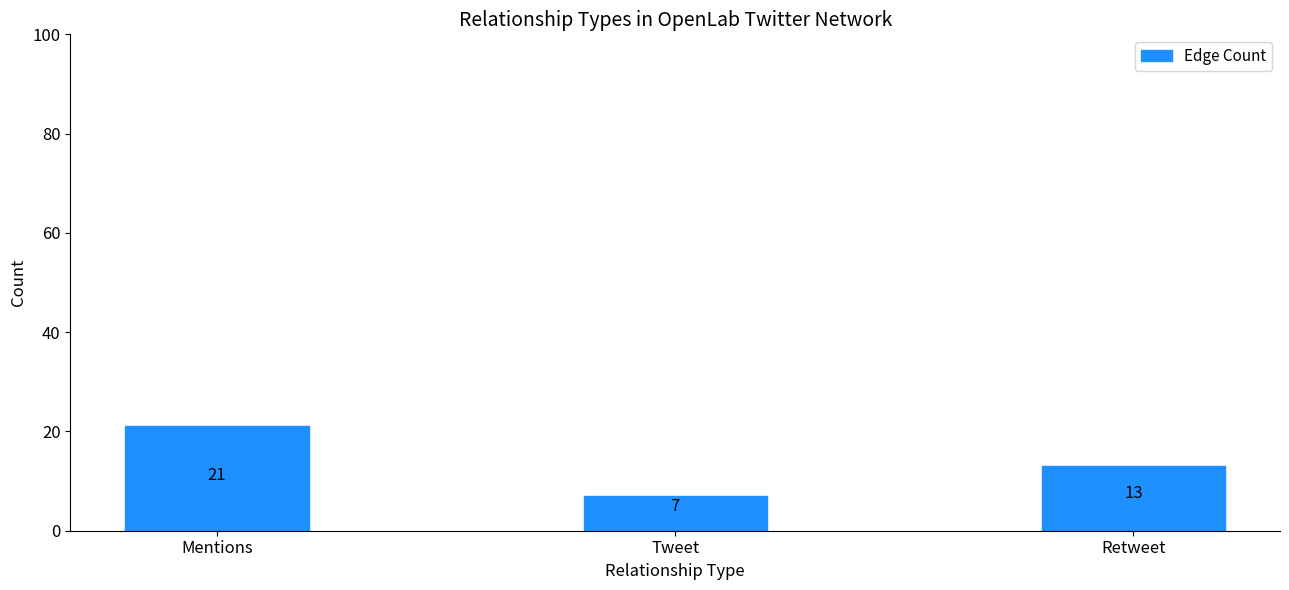

Which label corresponds to the largest value in the chart?

Mentions